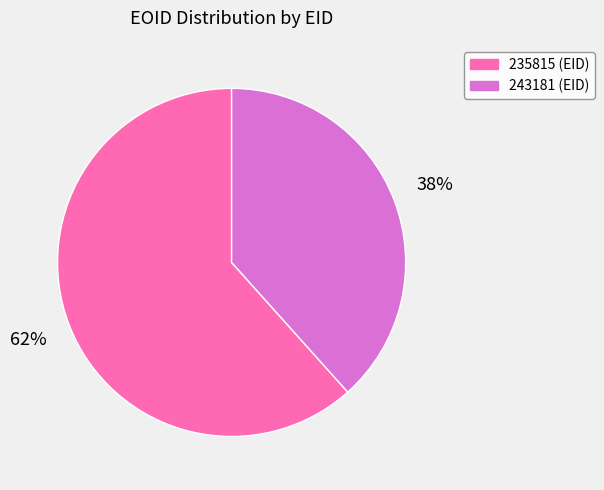

Rank the categories by value from lowest to highest.

243181, 235815